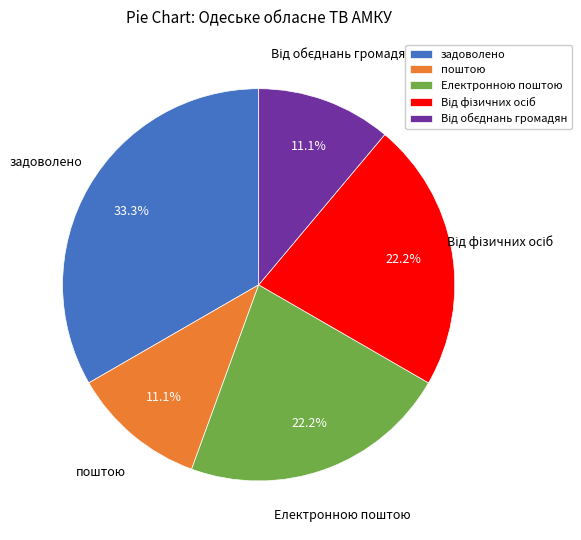

Which has a higher value, Електронною поштою or поштою?

Електронною поштою